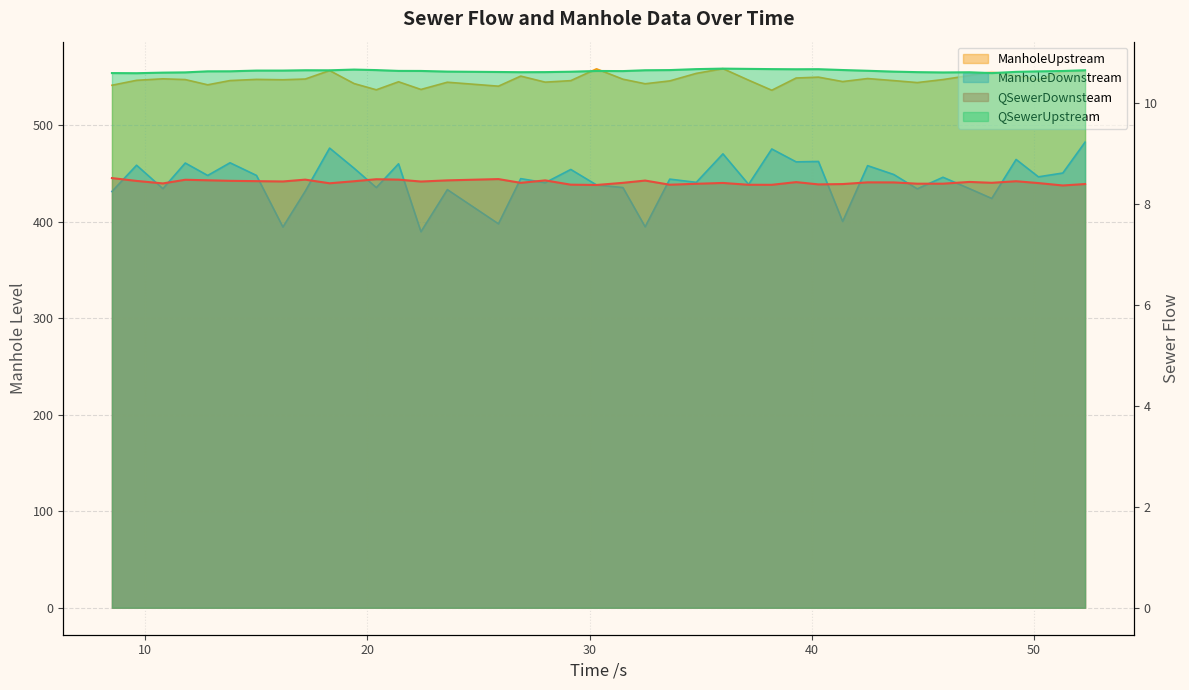

True or false: QSewerUpstream and ManholeUpstream intersect in this chart.

False